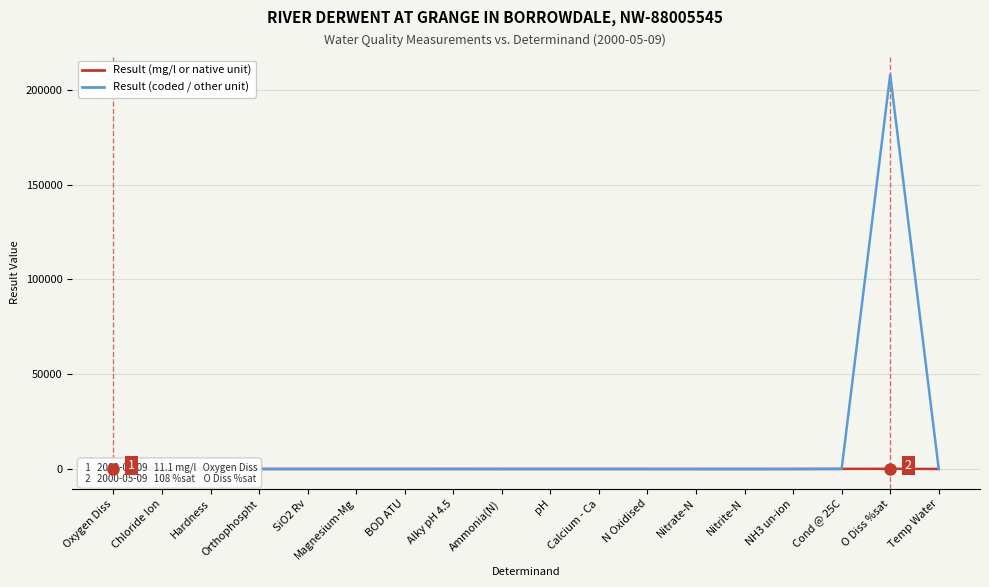

Which series has the widest spread of values?

Result (coded / other unit)